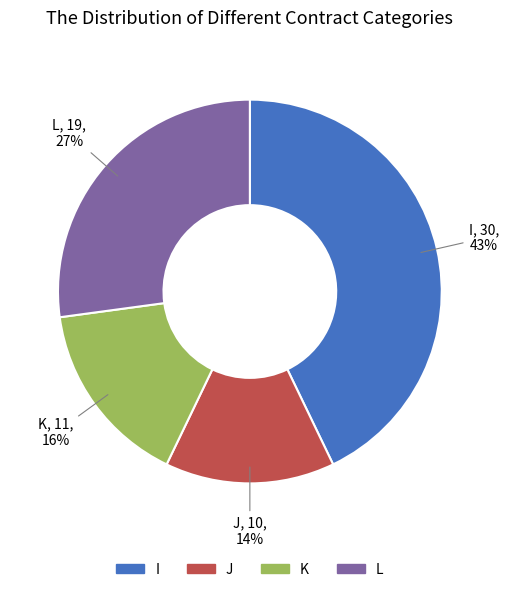

Rank the categories by value from lowest to highest.

J, K, L, I